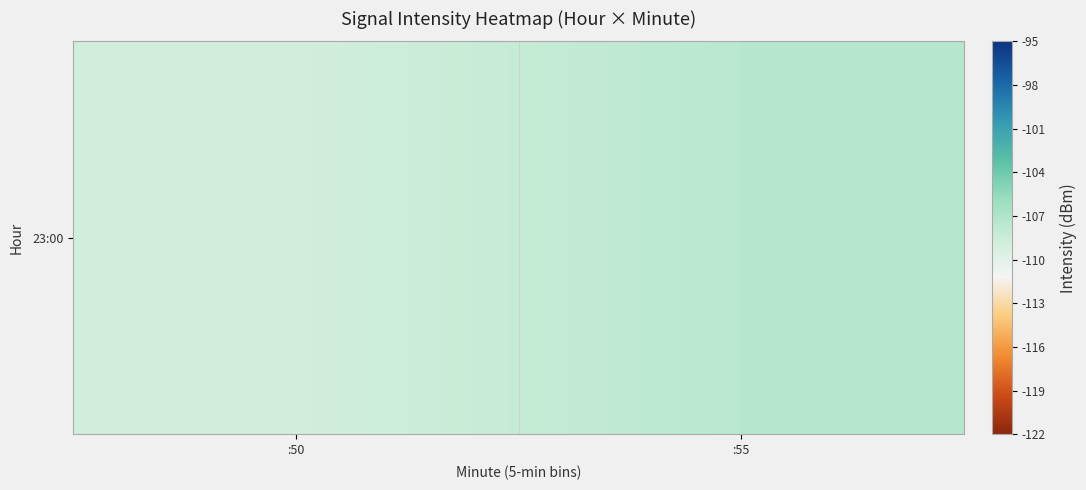

List the labels in order of value, largest first.

:55, :50